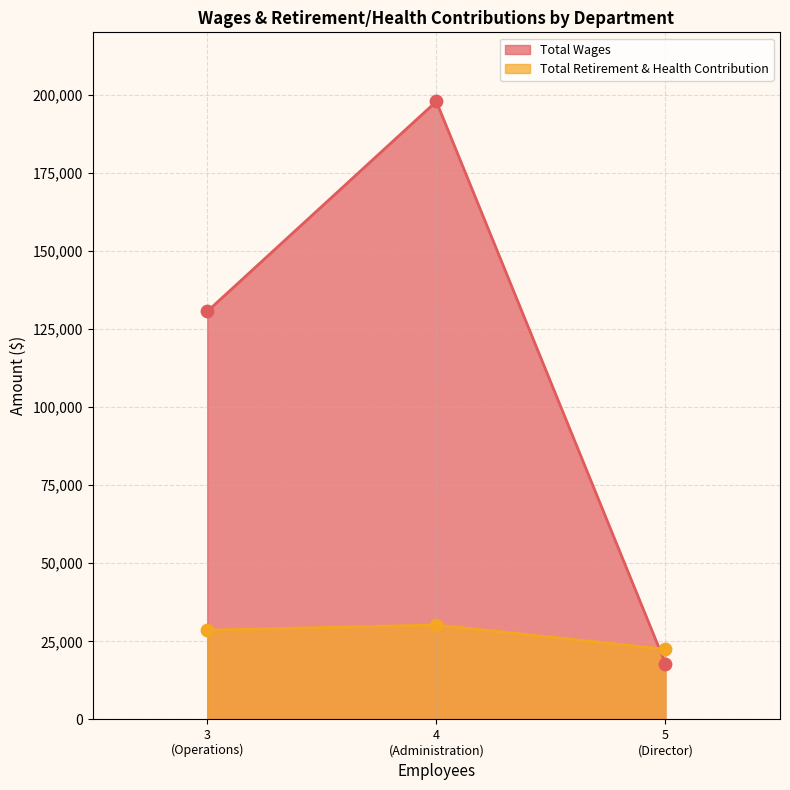

Which series reaches the maximum Y coordinate?

Total Wages